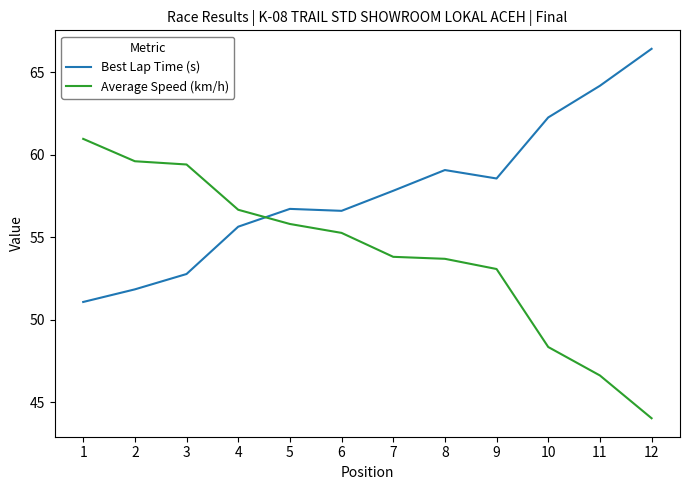

Which series has the largest total across all categories?

Best Lap Time (s)